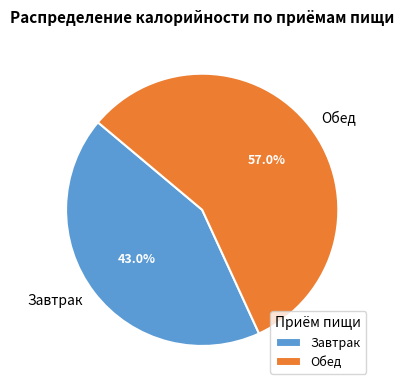

Rank the categories by value from highest to lowest.

Обед, Завтрак